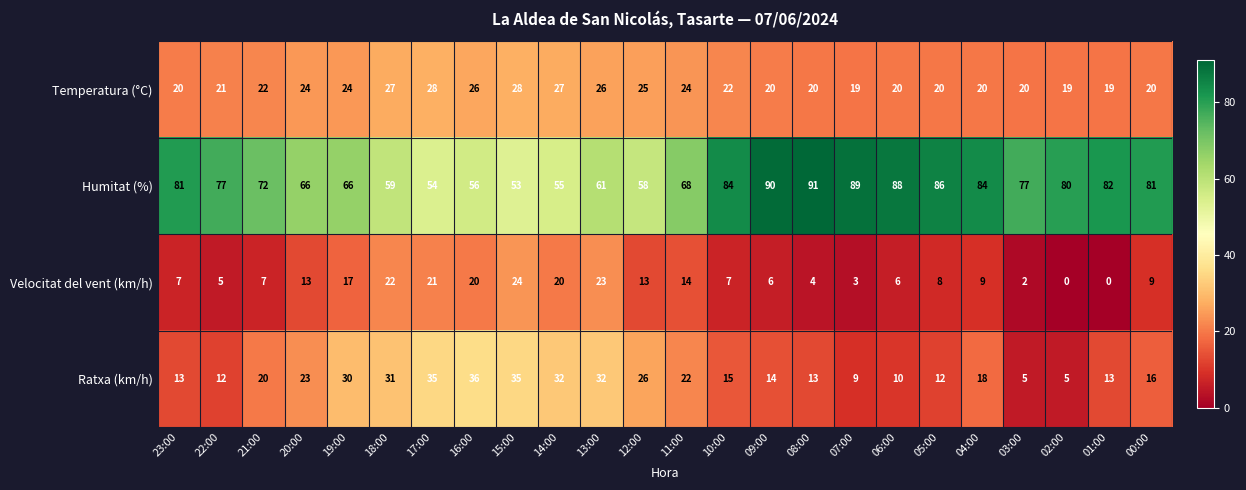

Which category has the highest value in the Velocitat del vent (km/h) series?

15:00